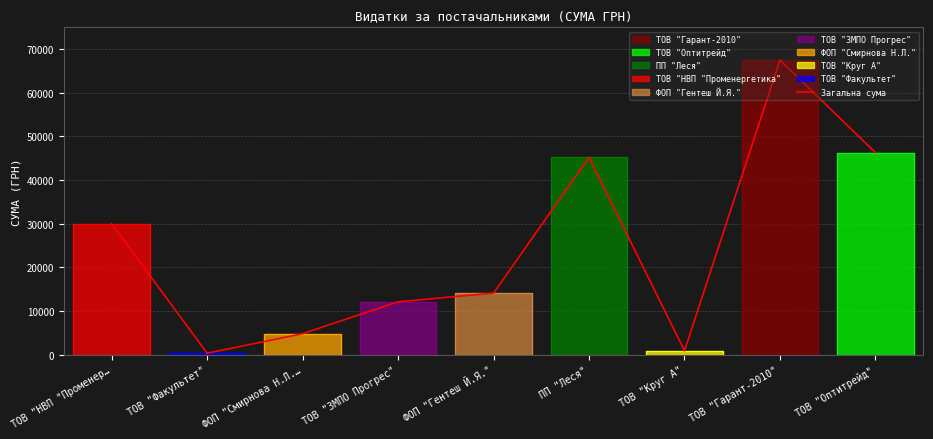

What is the sum of the values at ФОП "Гентеш Й.Я." and ТОВ "Круг А"?

15056.7